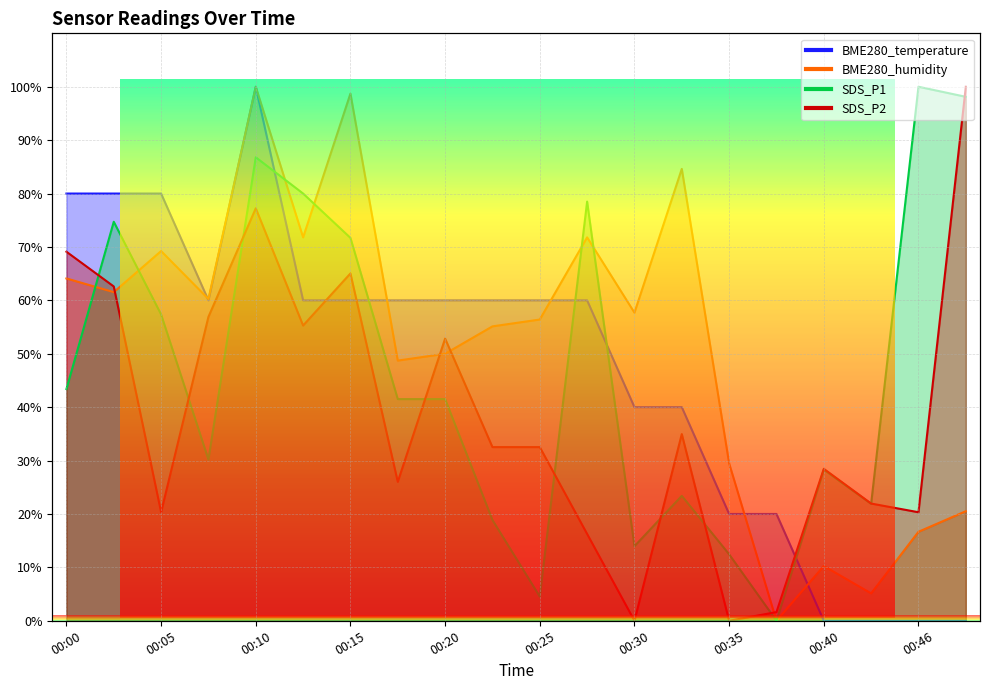

What is the approximate value of BME280_temperature at 00:25?

60.0